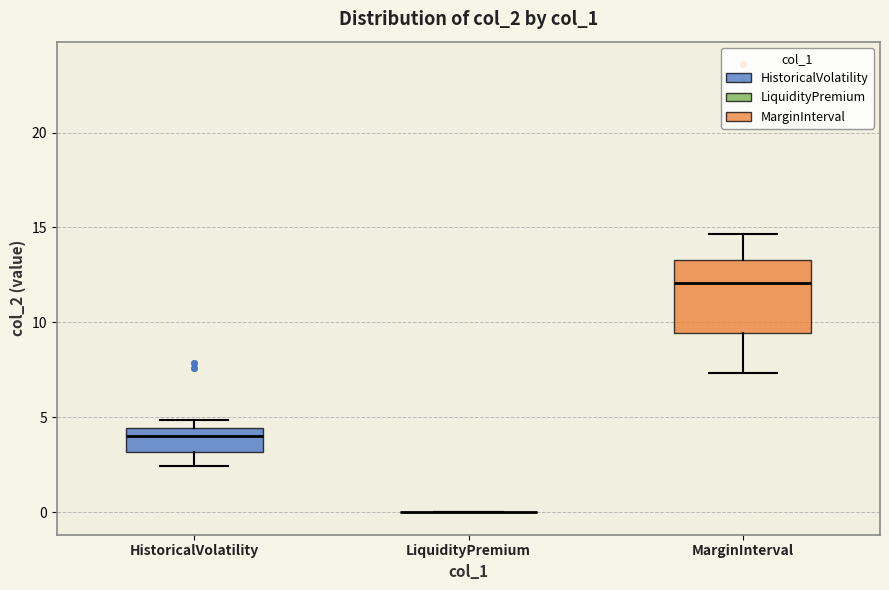

Where does the lower whisker of the box for MarginInterval end on the y-axis? The values are not printed on the chart, so give them approximately, as read against the axis.

7.5